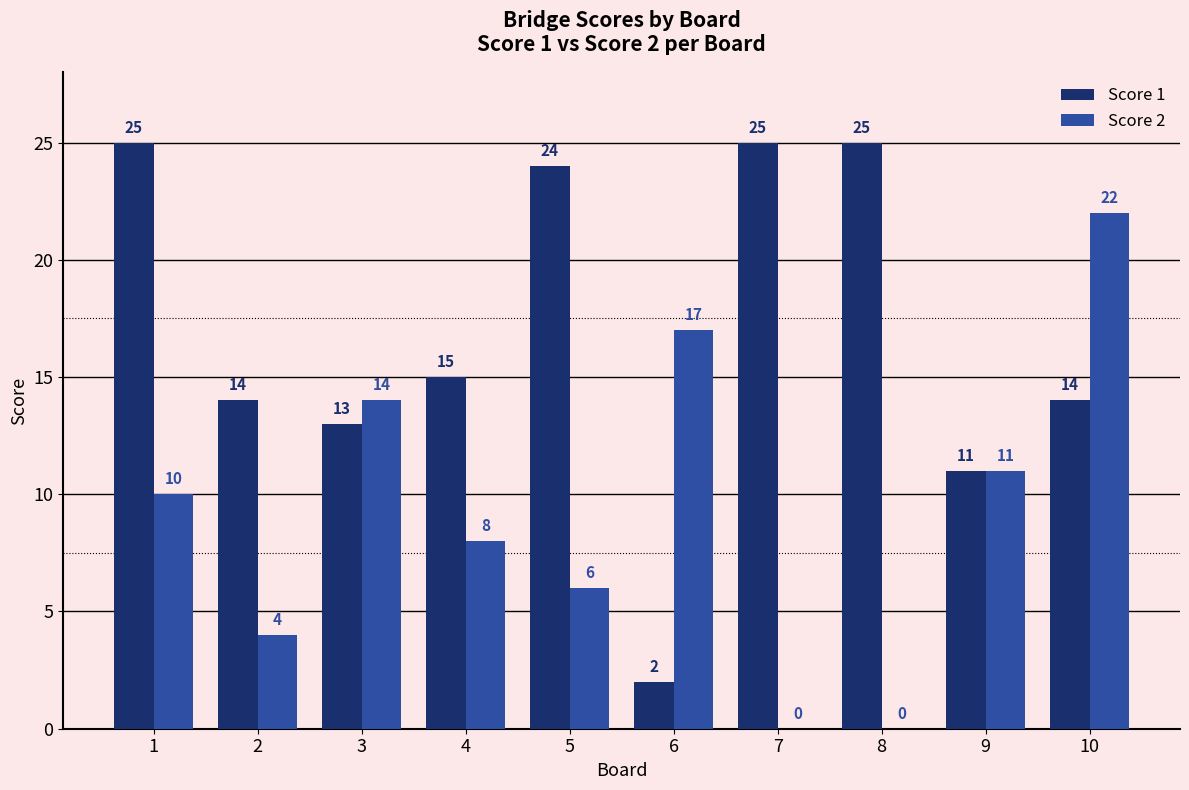

Which series changed the most between 3 and 5?

Score 1